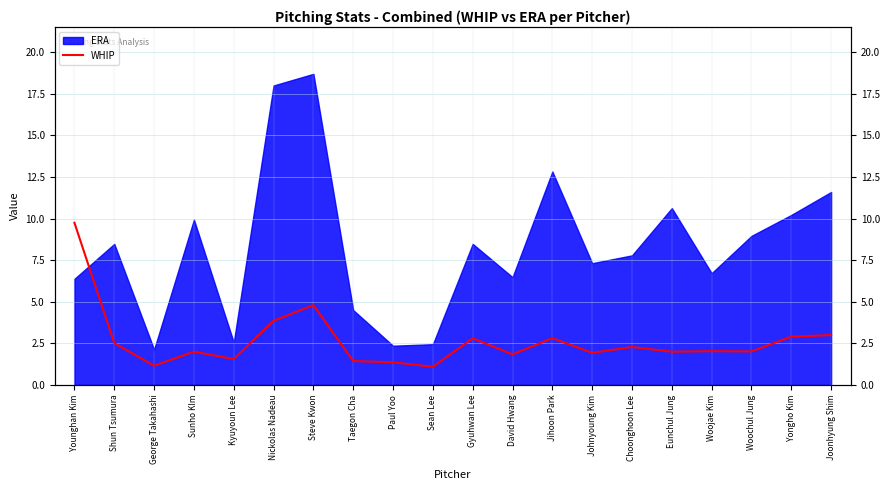

Which has a higher value, George Takahashi or Paul Yoo?

Paul Yoo